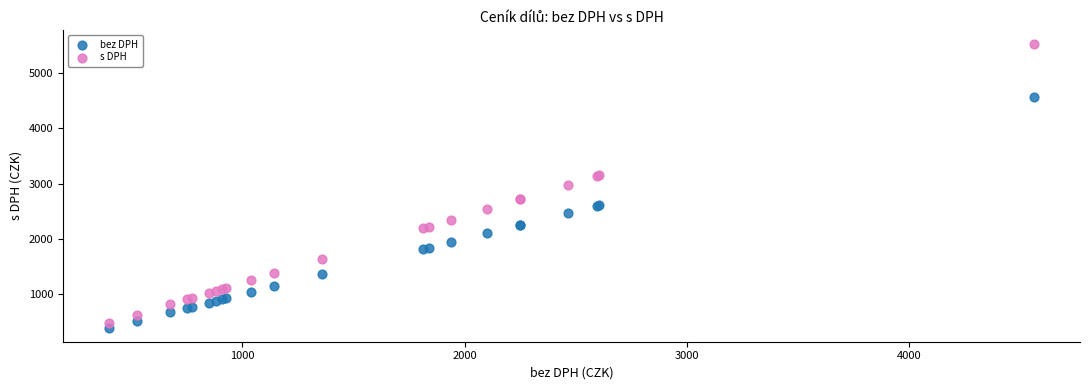

Which series contains the highest Y value?

s DPH